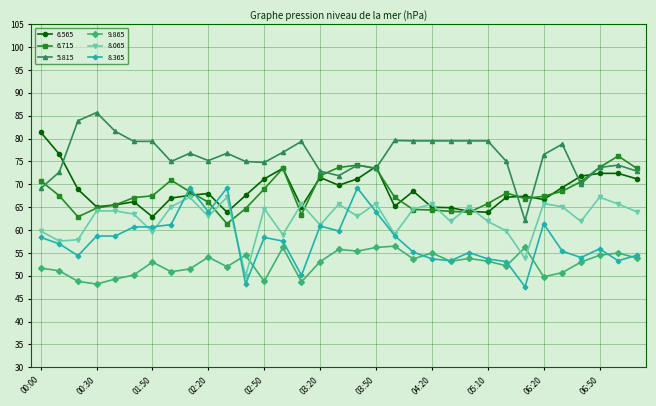

What is the value of the 6.565 point at the 22nd from the left?

65.0